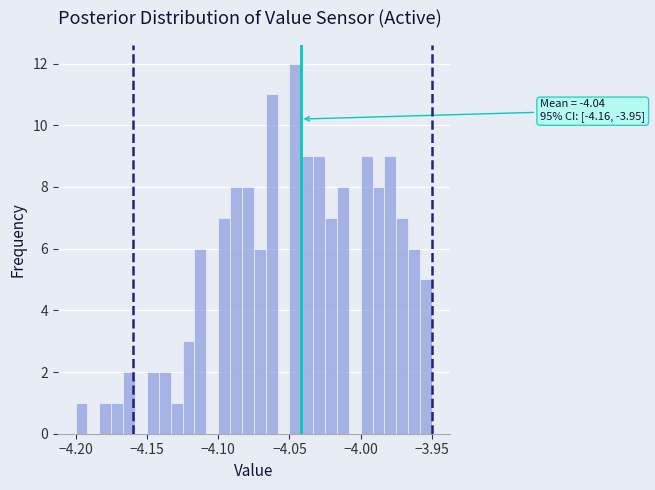

Read against the x-axis, roughly where is the centre of the tallest bar?

-4.045